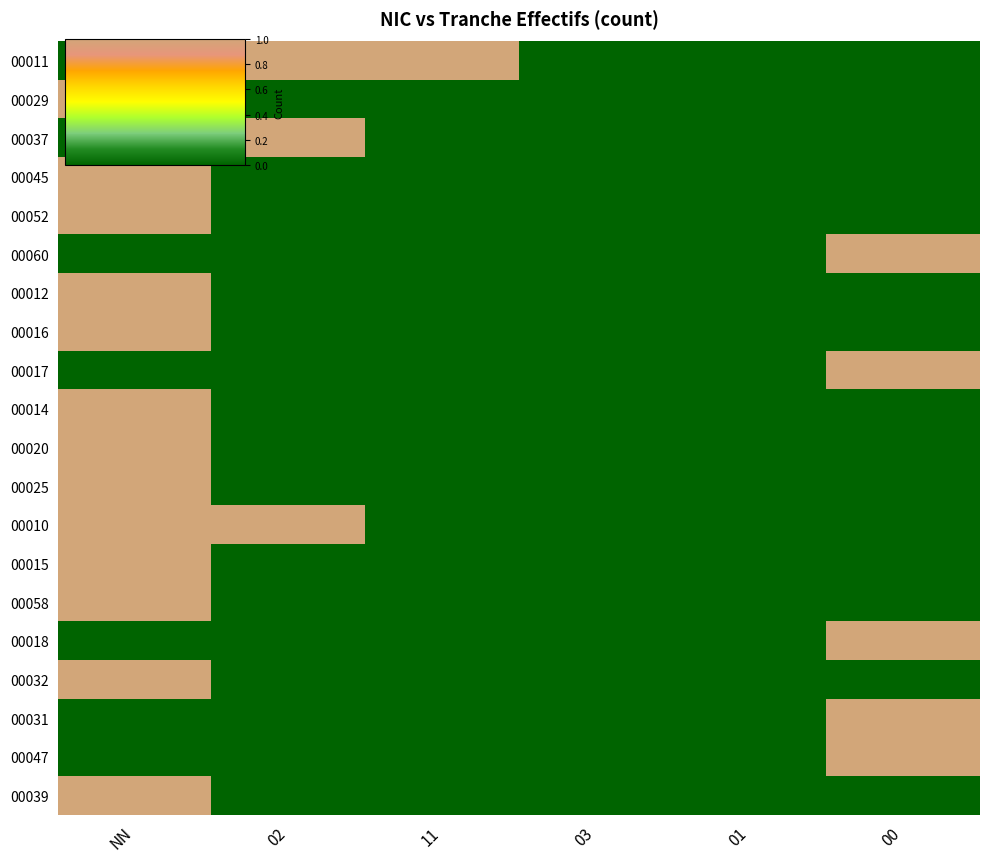

At which category does the chart reach its minimum across all series?

NN